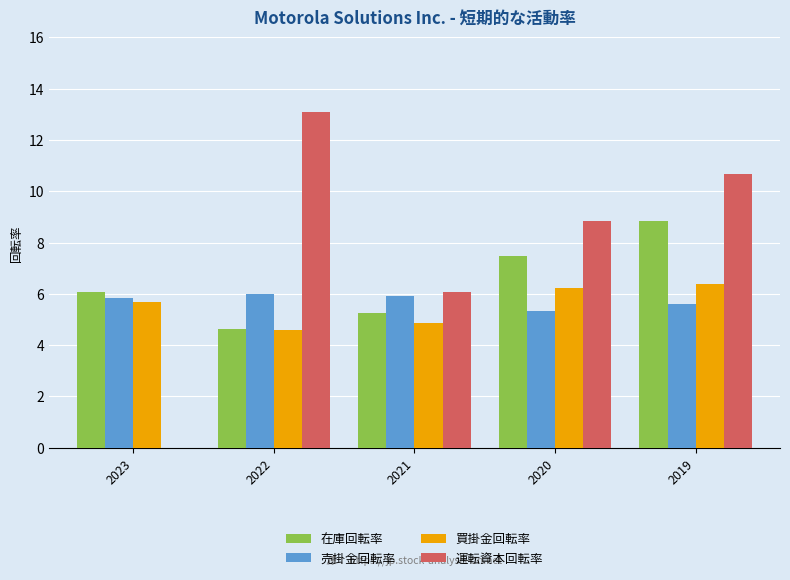

How many series are shown in this chart?

4